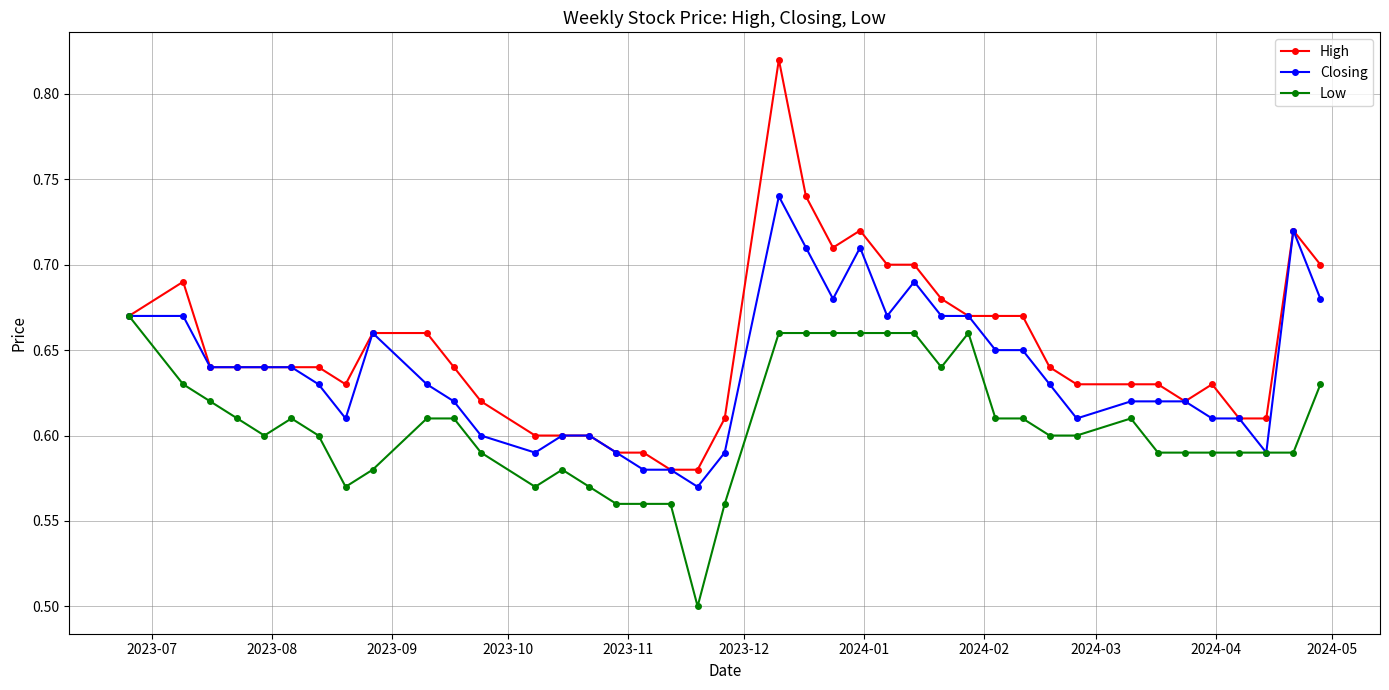

True or false: Low has more than 0 interior local peaks.

True